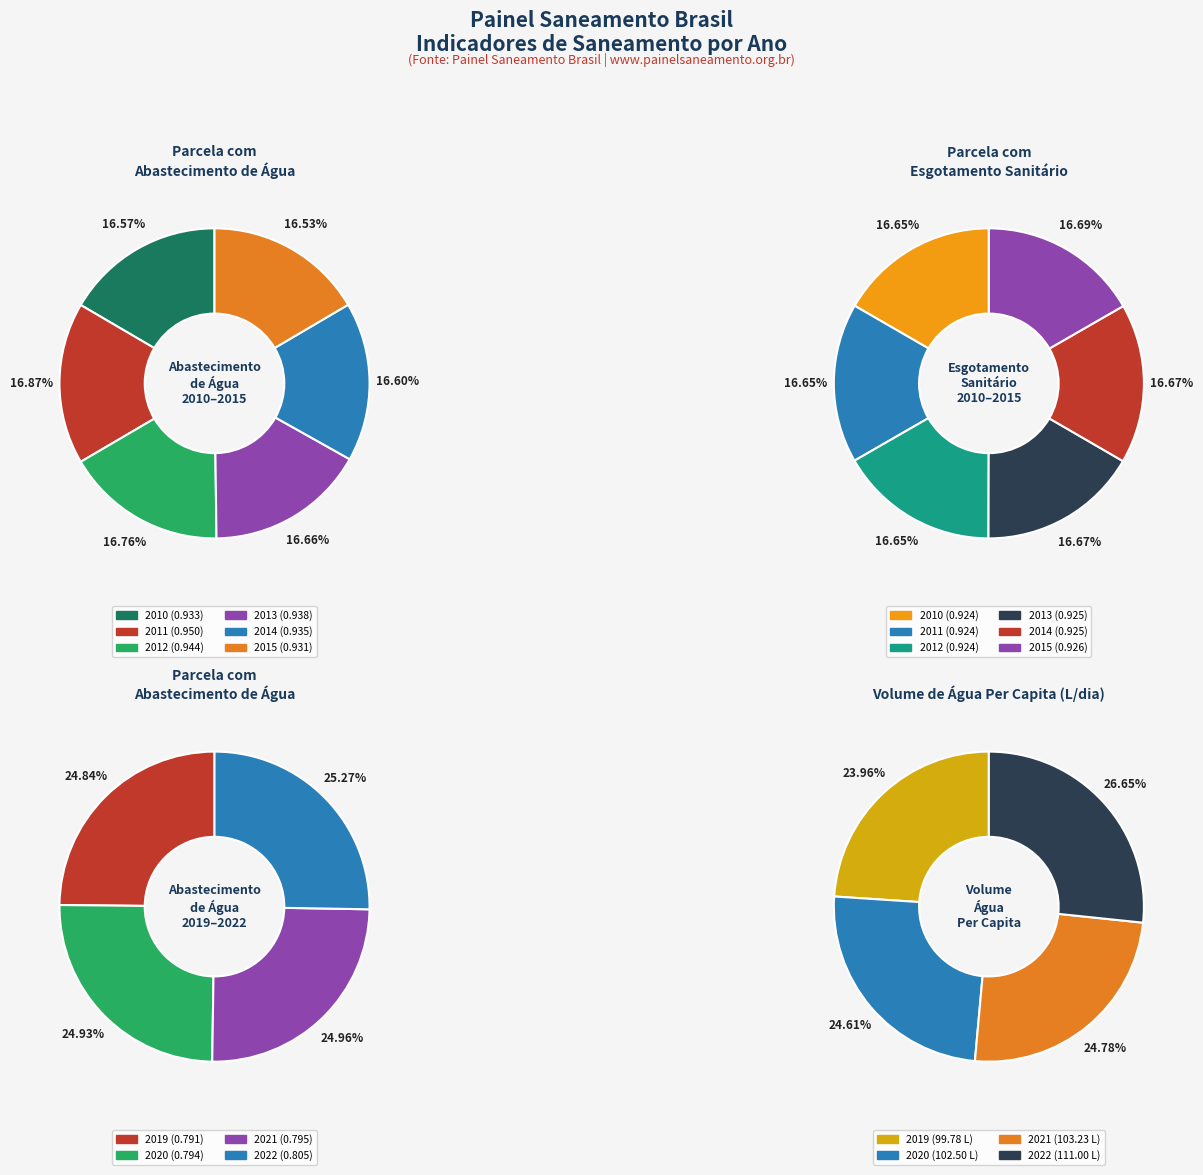

Is there any slice that represents more than half of the pie?

No